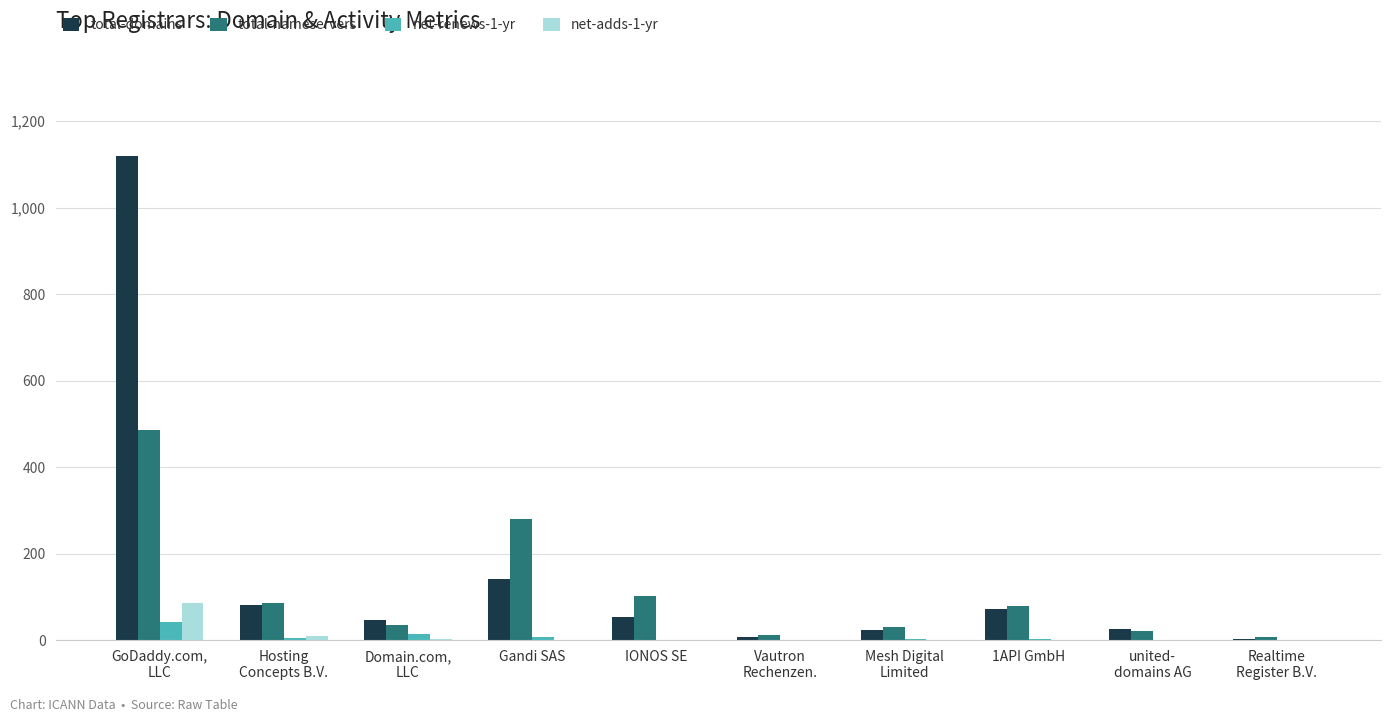

What is the average value of the net-adds-1-yr series?

10